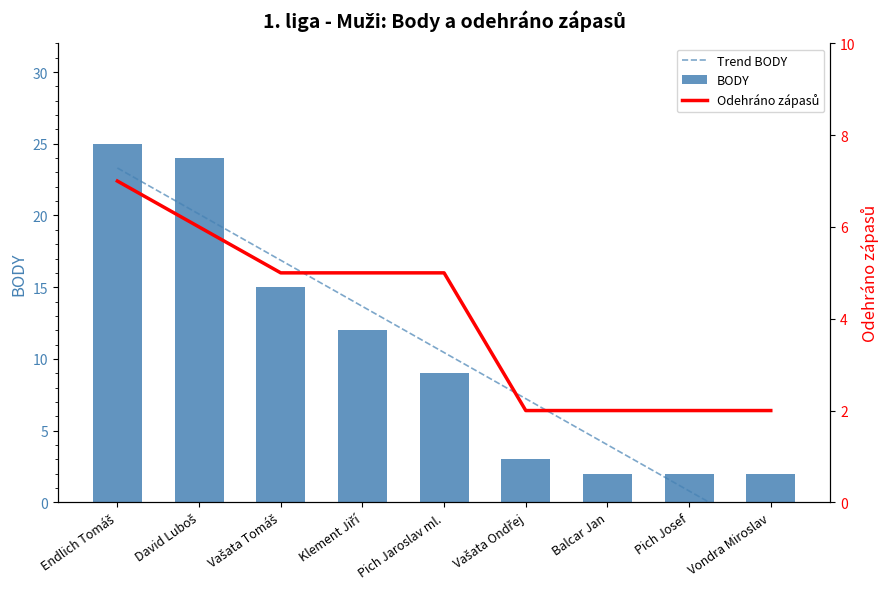

What is the label of the 7th bar from the right?

Vašata Tomáš